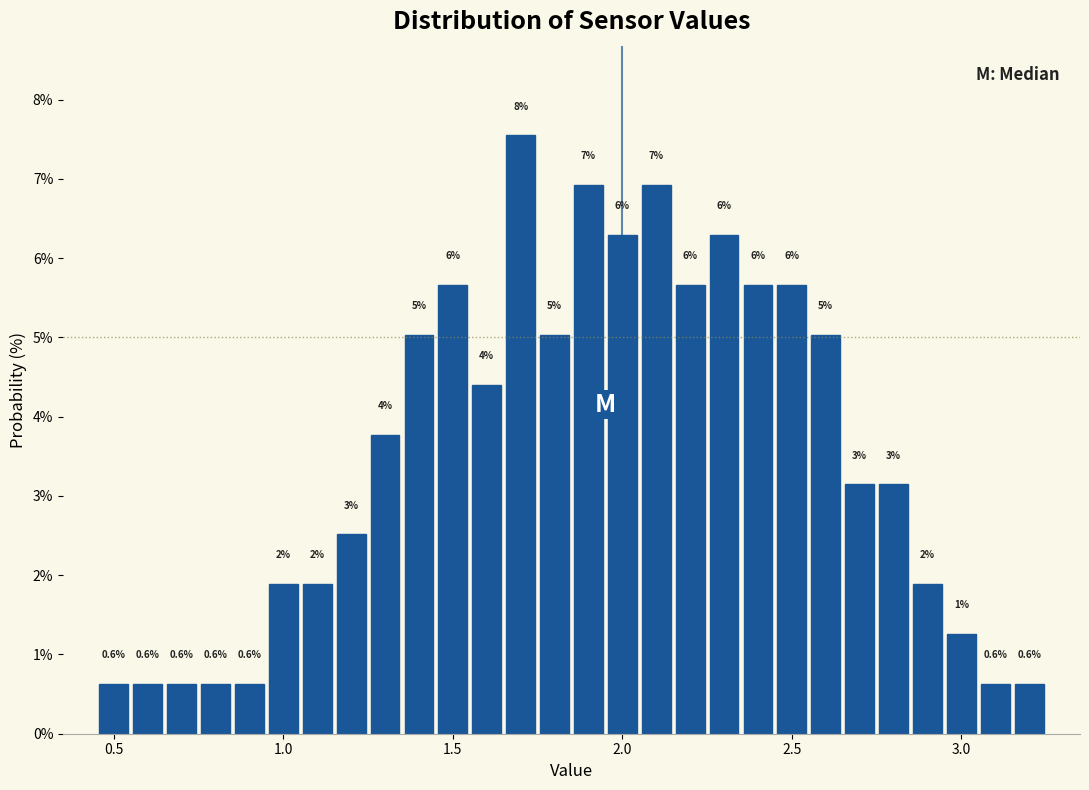

Read against the x-axis, roughly where is the centre of the tallest bar?

1.70